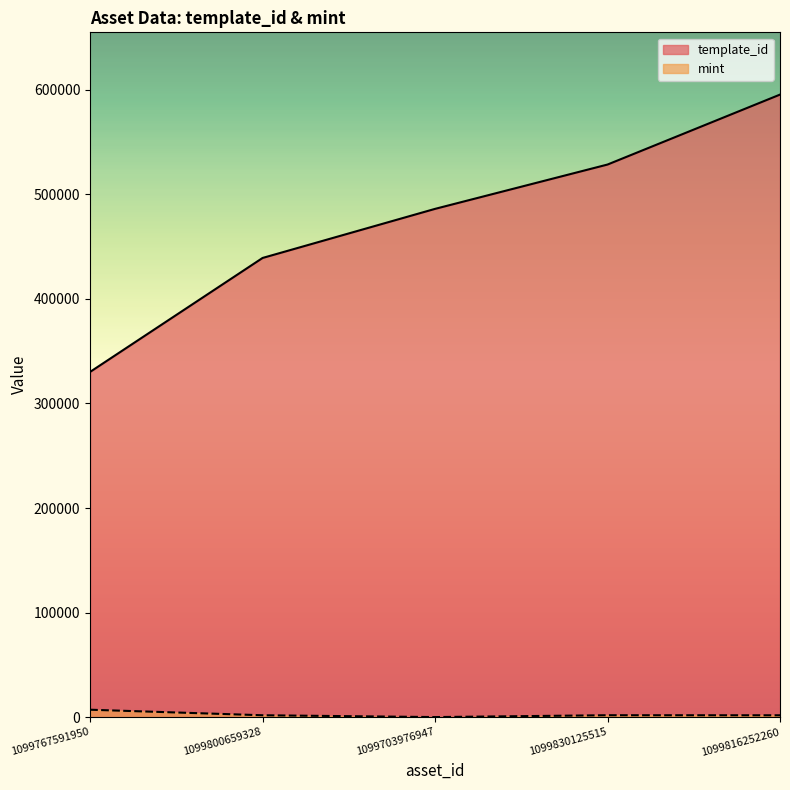

How many lines are shown in the chart?

2